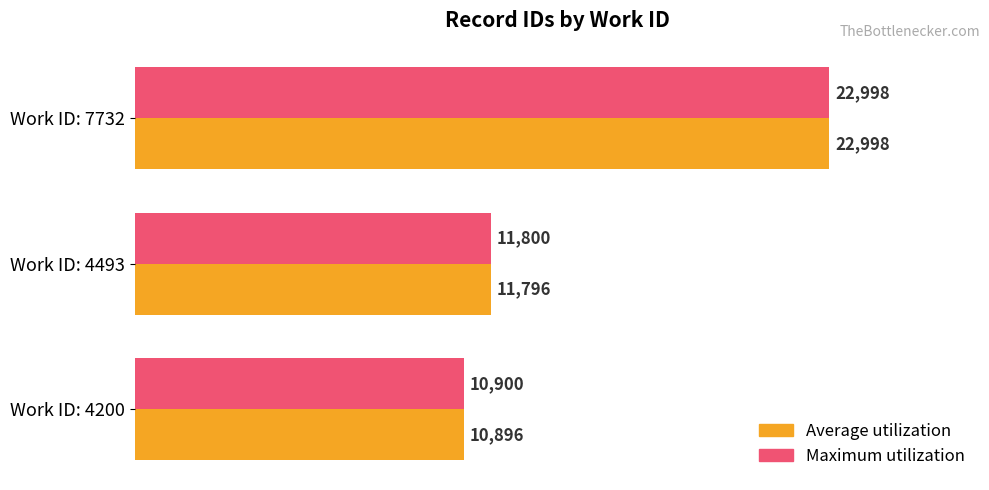

Rank the series by their average value, from highest to lowest.

Maximum utilization, Average utilization